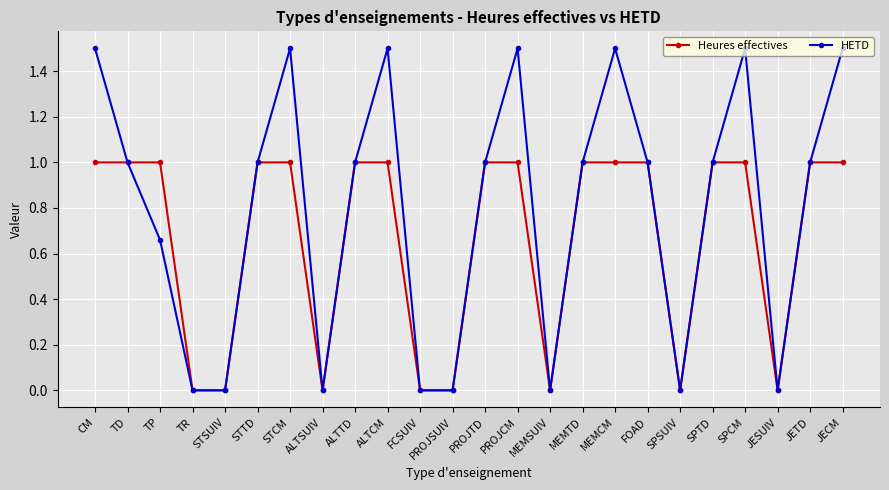

Is it true that Heures effectives equals 0.6 at ALTTD?

False